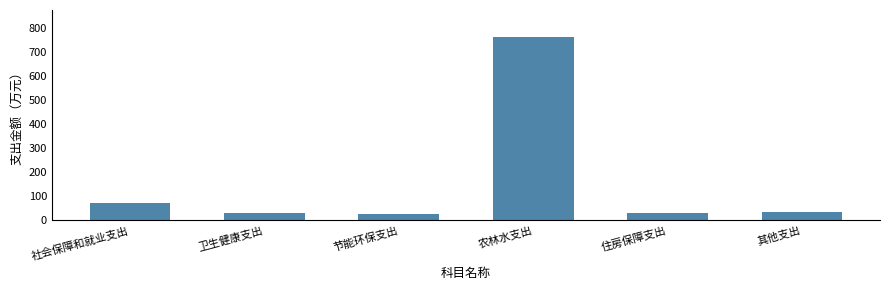

The value at 卫生健康支出 is 30.5. True or false?

True